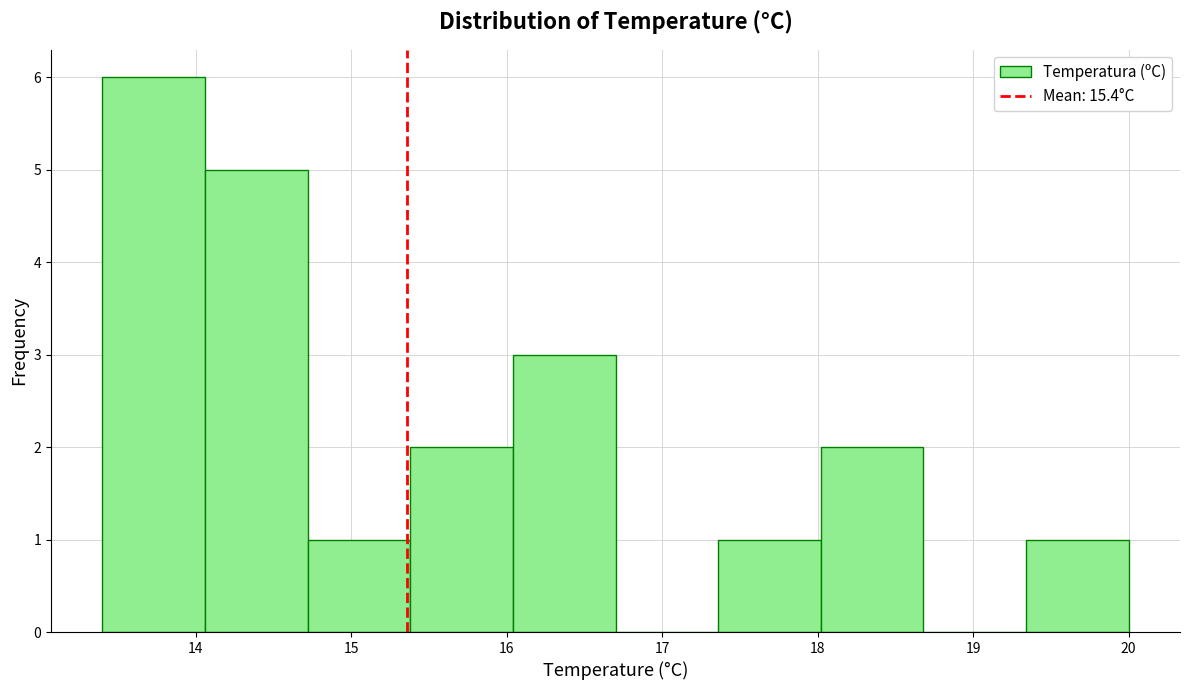

Reading left to right, transcribe this chart: for each bar, give the range it covers on the x-axis and its height. Neither the bar edges nor the heights are printed on the chart, so give them approximately, as read against the axes.

13.40 to 14.06: 6
14.06 to 14.72: 5
14.72 to 15.38: 1
15.38 to 16.04: 2
16.04 to 16.70: 3
16.70 to 17.36: 0
17.36 to 18.02: 1
18.02 to 18.68: 2
18.68 to 19.34: 0
19.34 to 20.00: 1